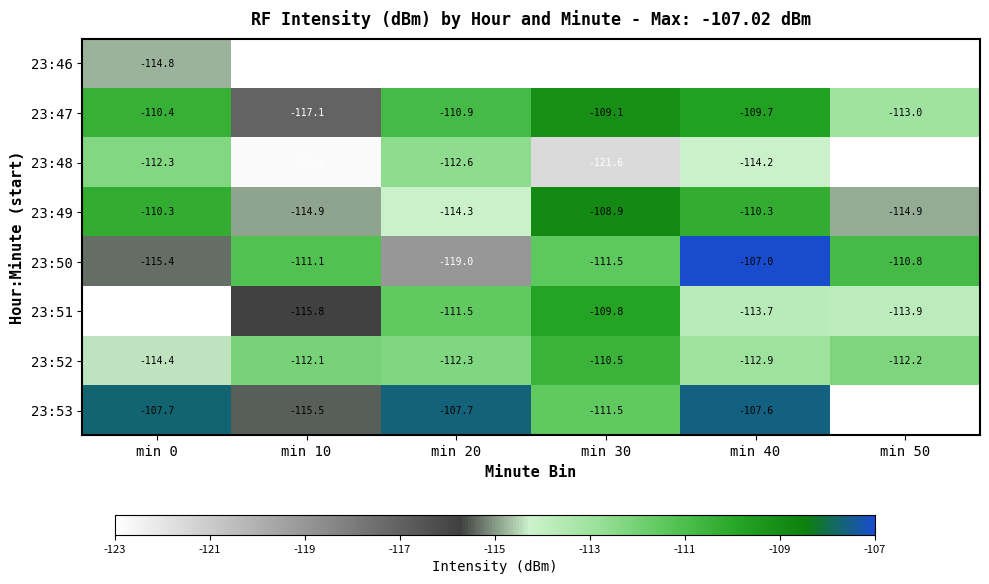

What is the minimum value shown in the chart?

-122.8